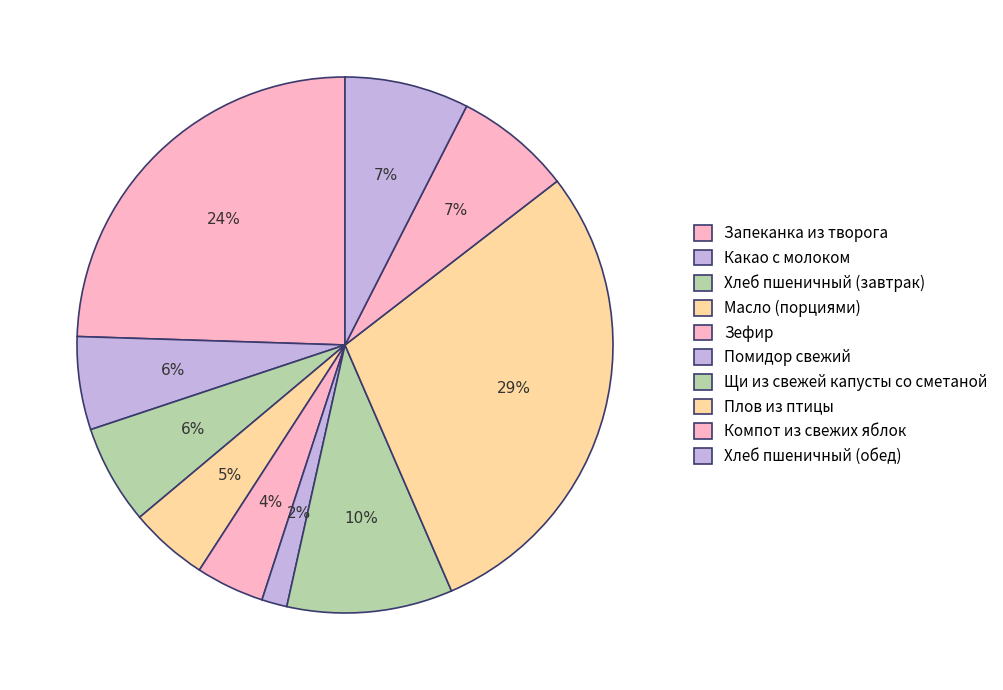

How many slices are in this pie chart?

10